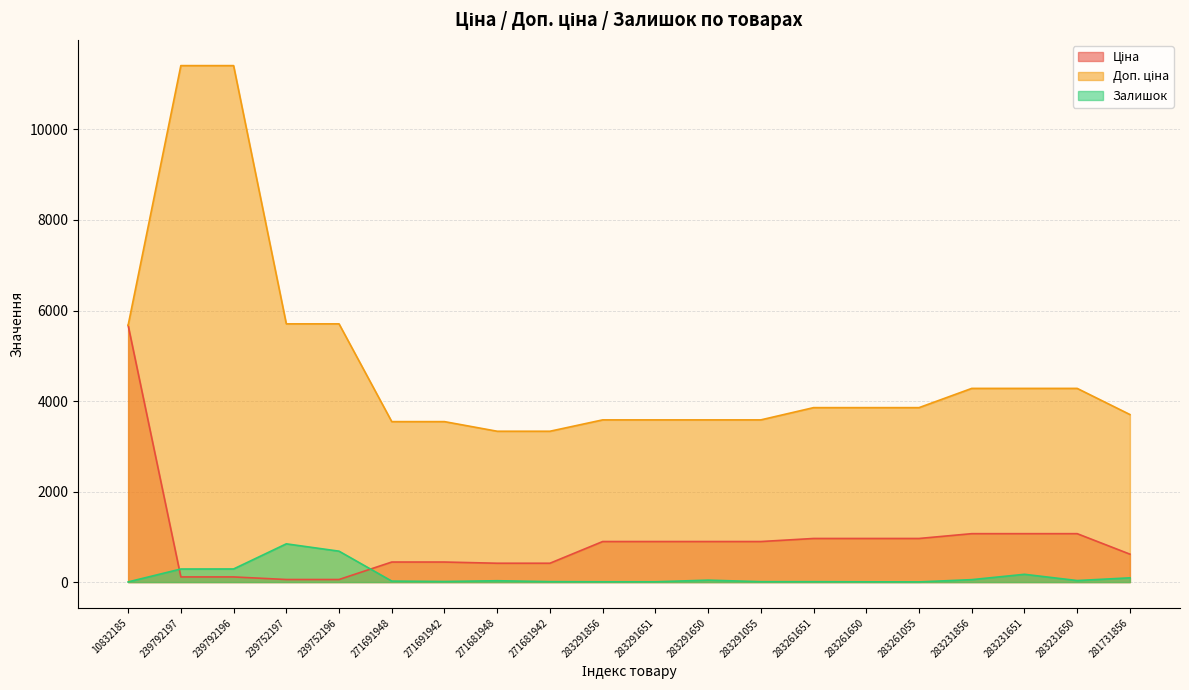

What are all the series names shown in the legend?

Ціна, Доп. ціна, Залишок